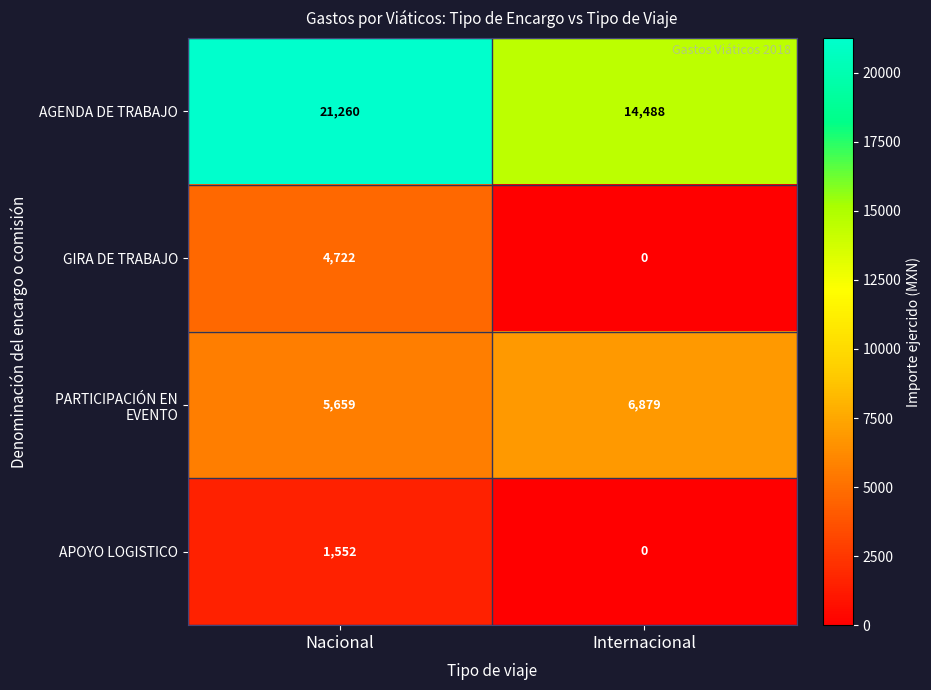

How many series are shown in this chart?

4